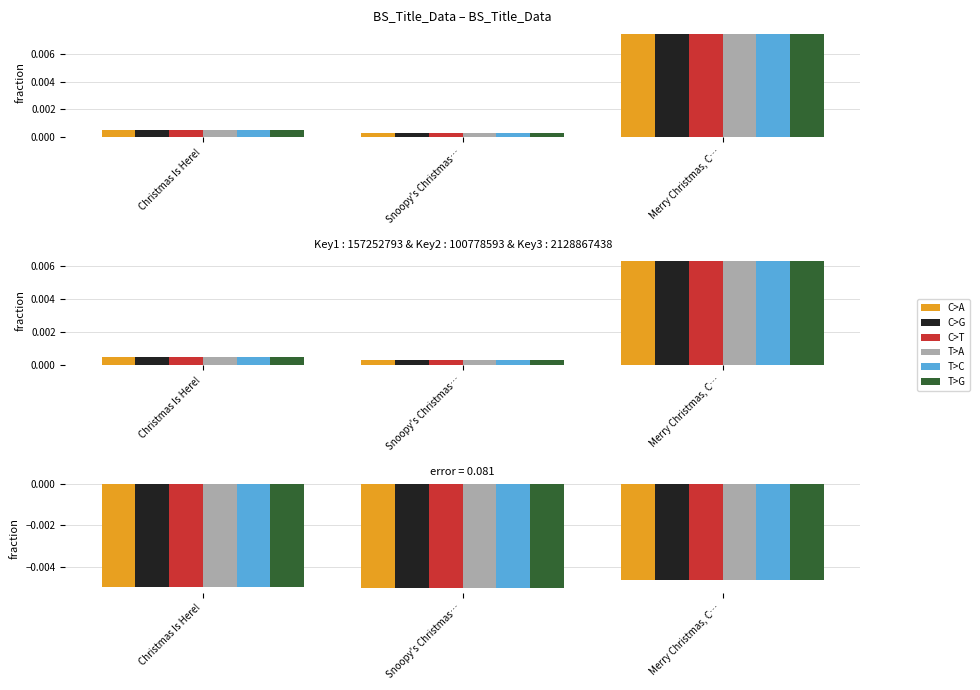

The value of T>A at Christmas Is Here! is -0.0. True or false?

True